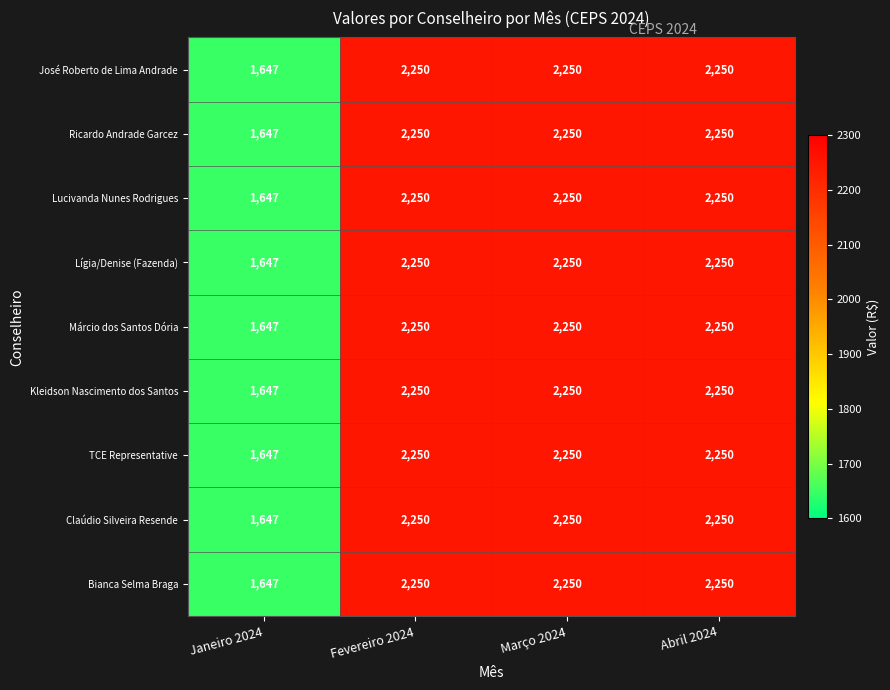

What is the lowest value of the Bianca Selma Braga series?

1647